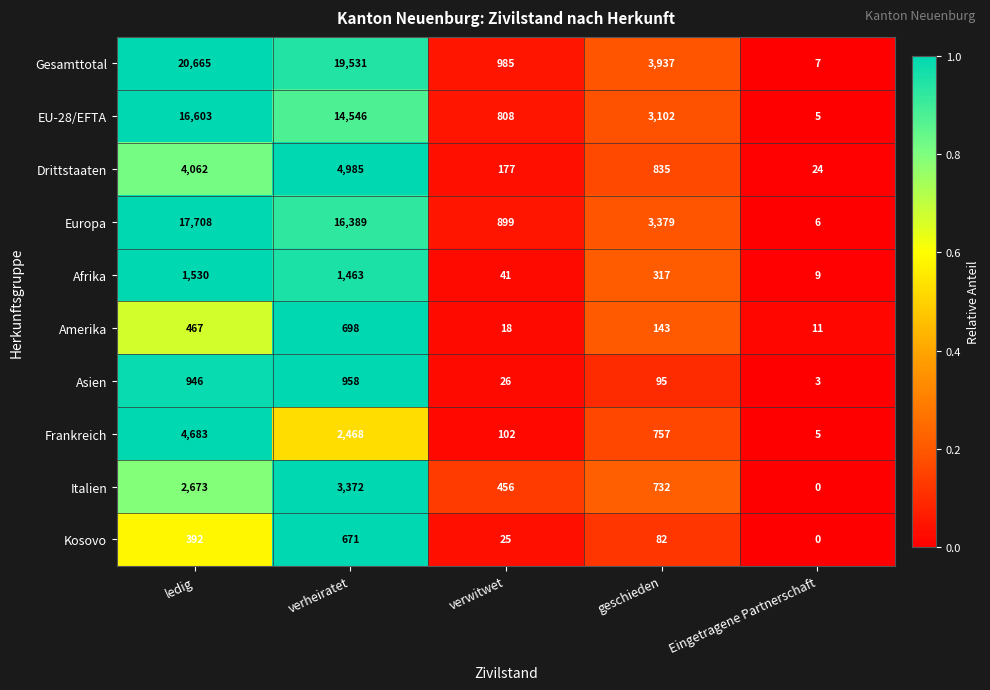

What is the difference between the maximum and minimum values in the Kosovo series?

671